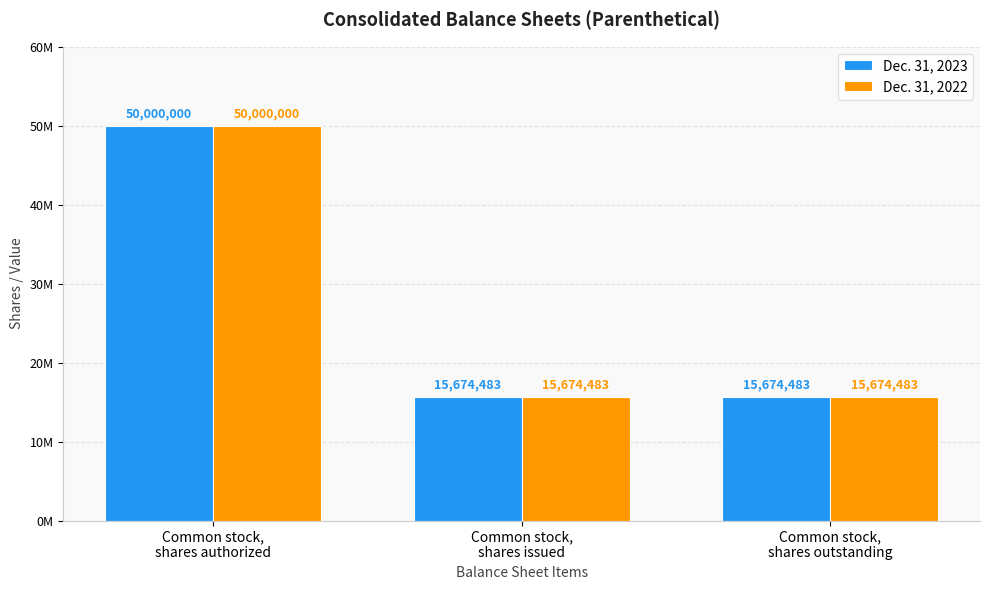

Are the bars horizontal?

No